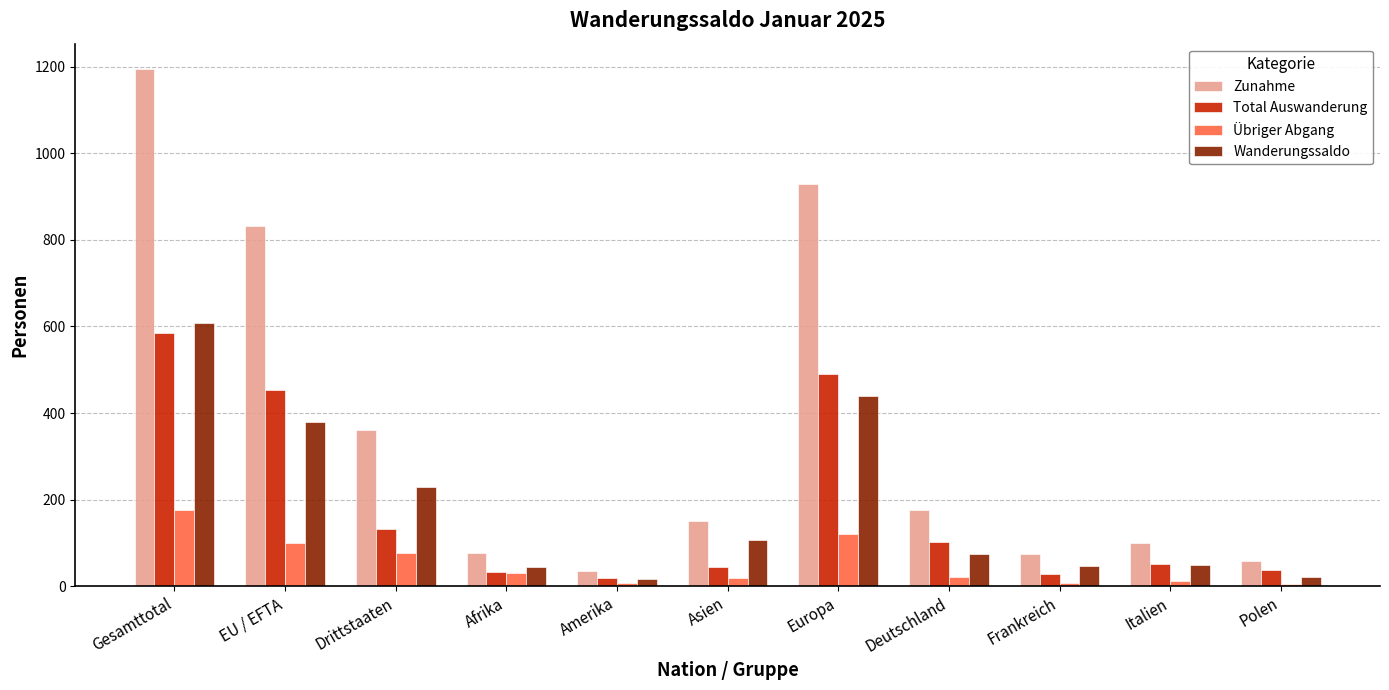

True or false: Wanderungssaldo has a value of 49 at Italien.

True